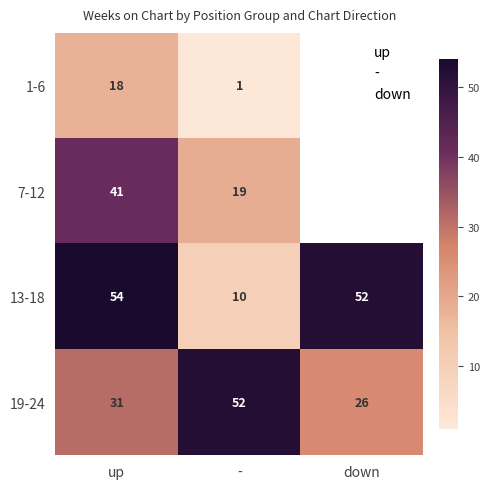

What is the highest value of the 13-18 series?

54.0